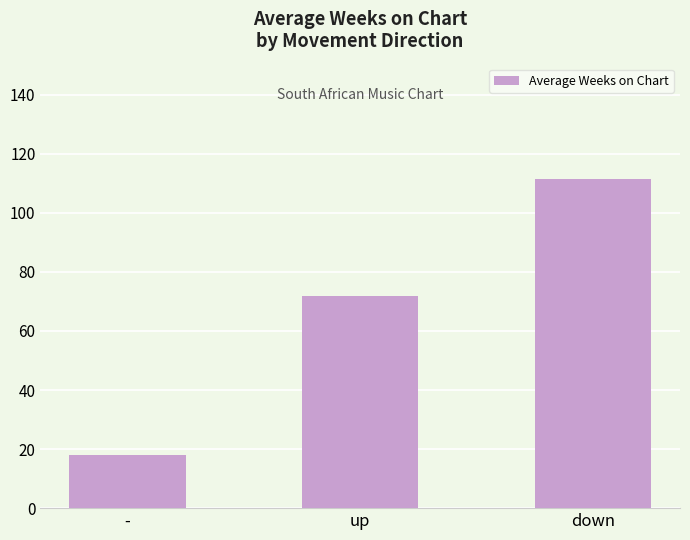

Are the bars horizontal?

No